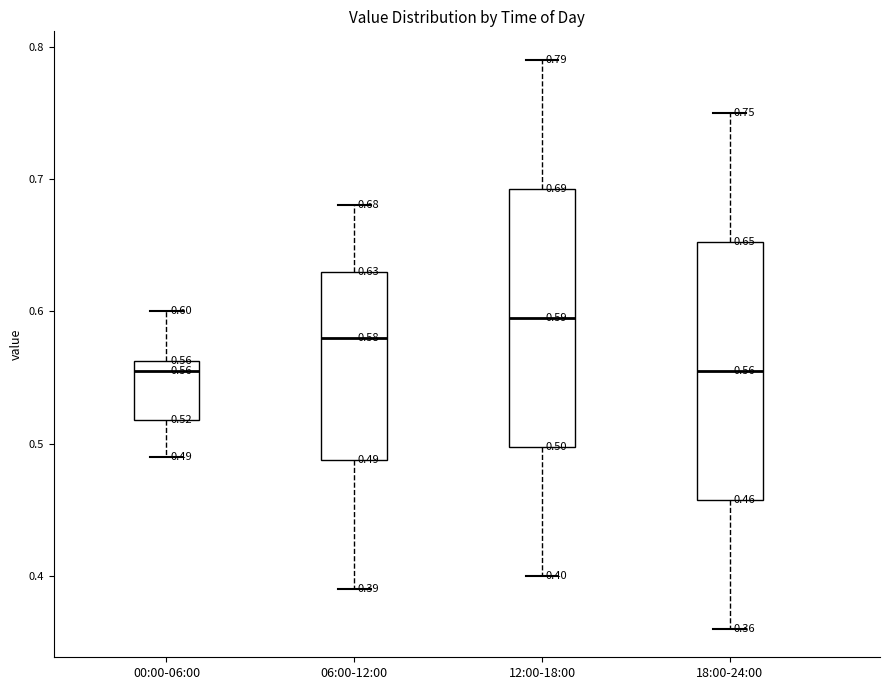

Which box has the highest median line?

12:00-18:00